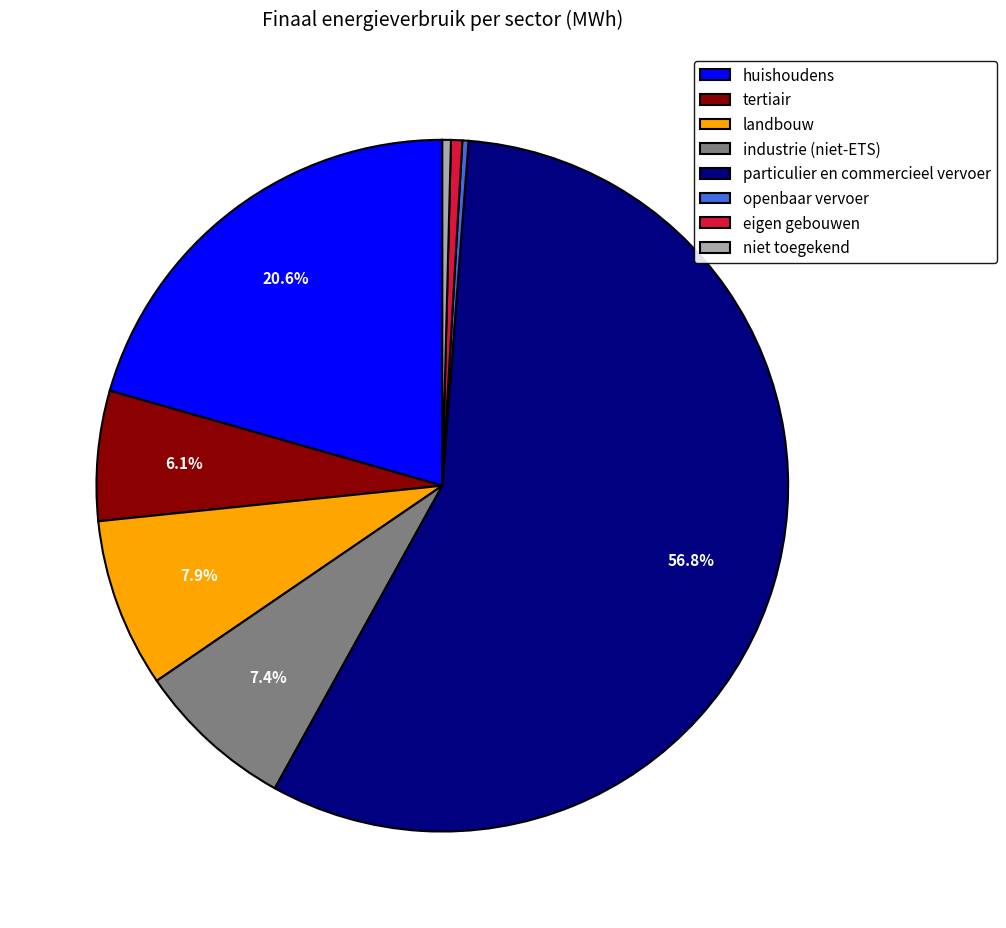

Which has a higher value, particulier en commercieel vervoer or tertiair?

particulier en commercieel vervoer